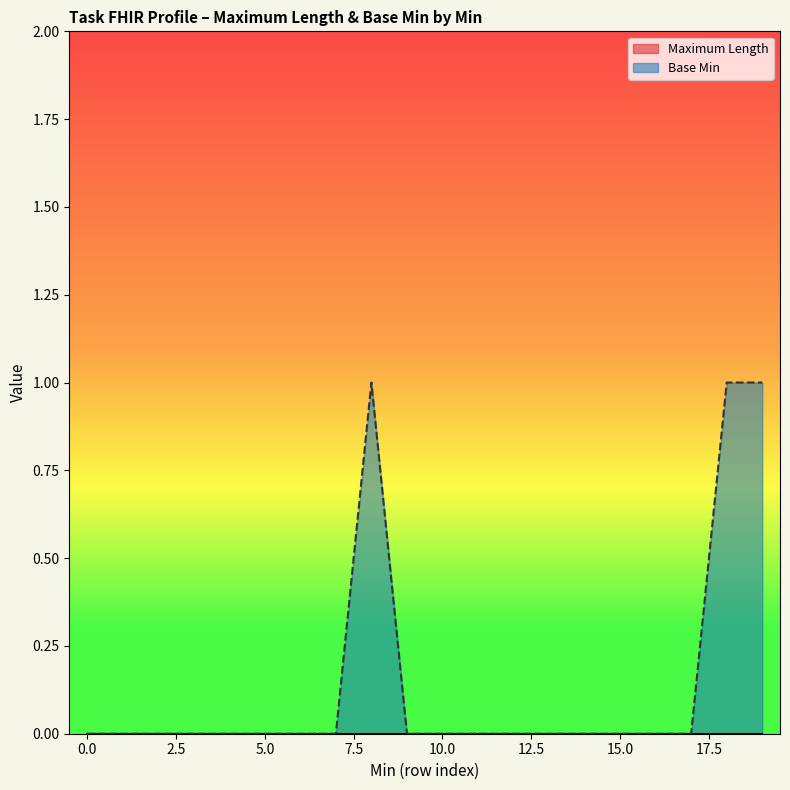

The chart shows a value of -1 at 0. True or false?

False